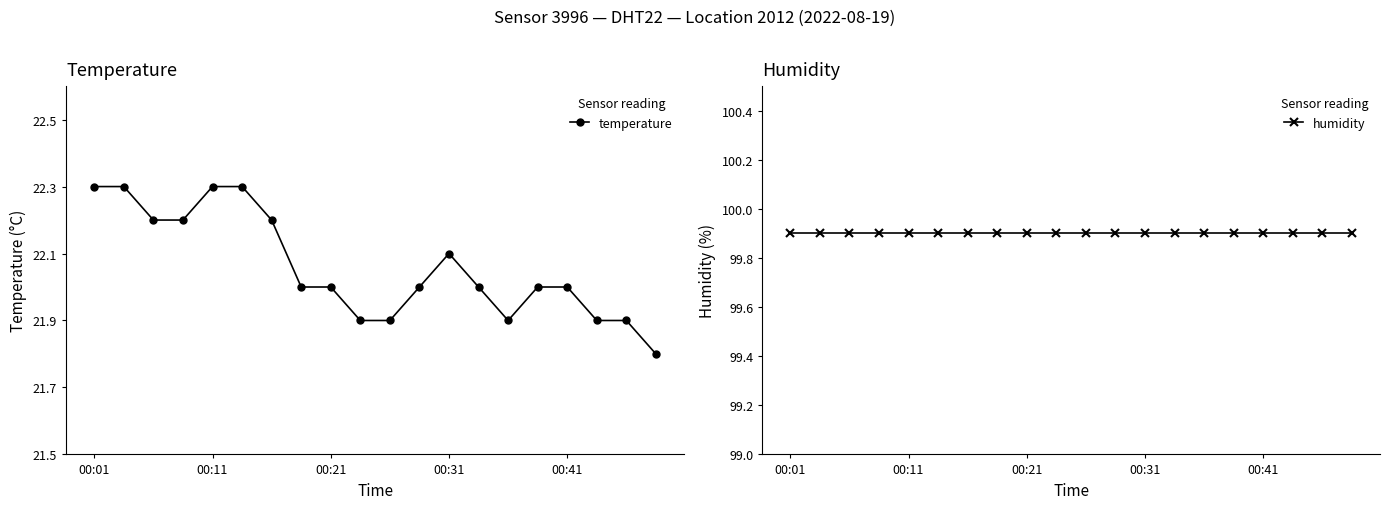

What are all the series names shown in the legend?

temperature, humidity